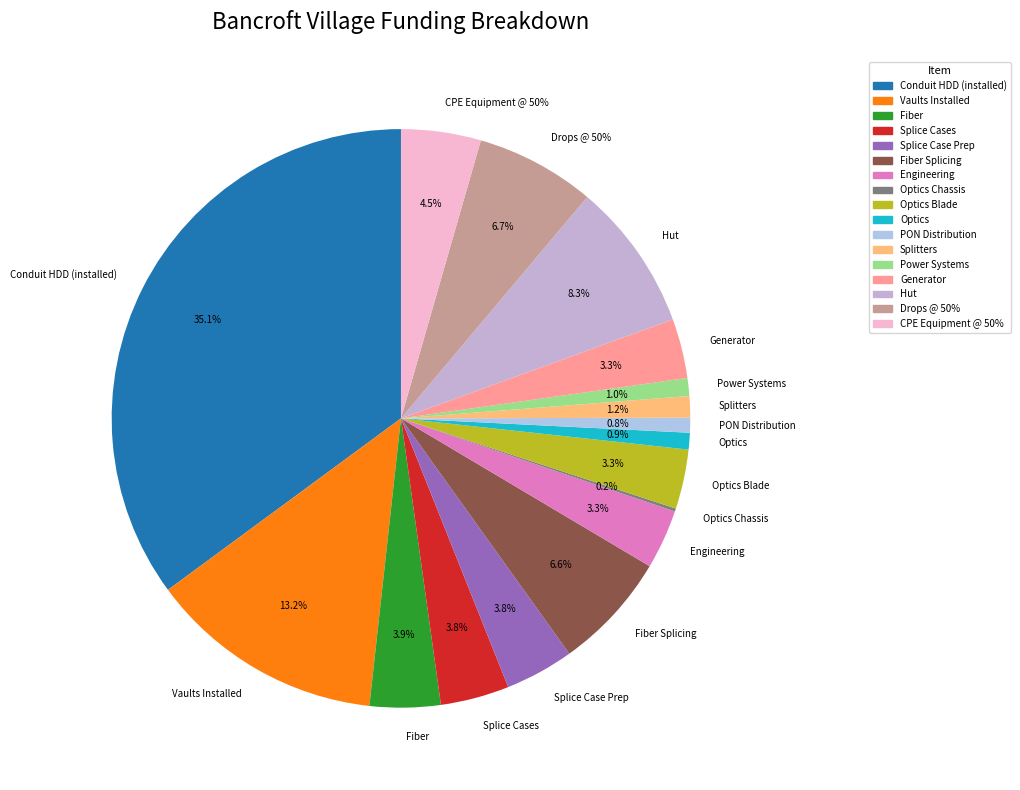

What portion of the pie excludes Conduit HDD (installed)?

64.9%